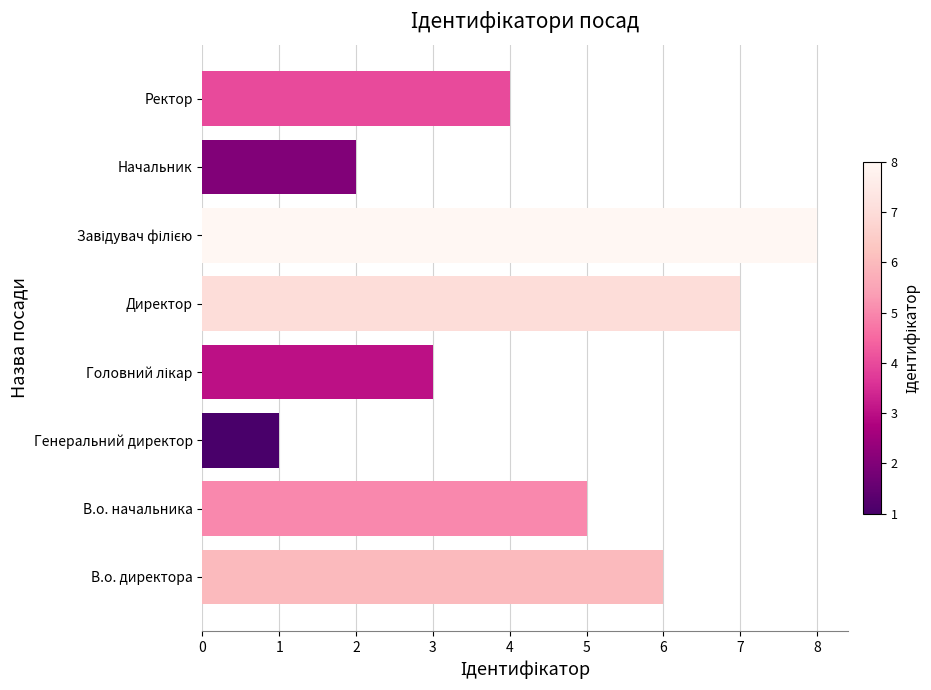

What is the maximum value shown in the chart?

8